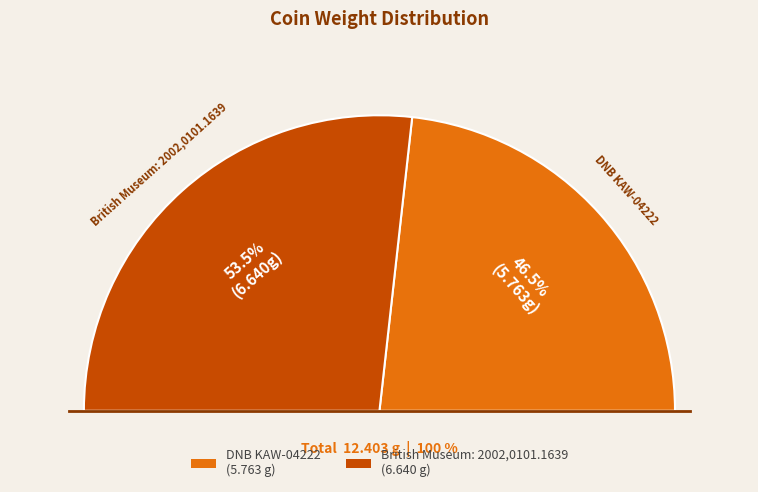

Which category accounts for the majority?

British Museum: 2002,0101.1639